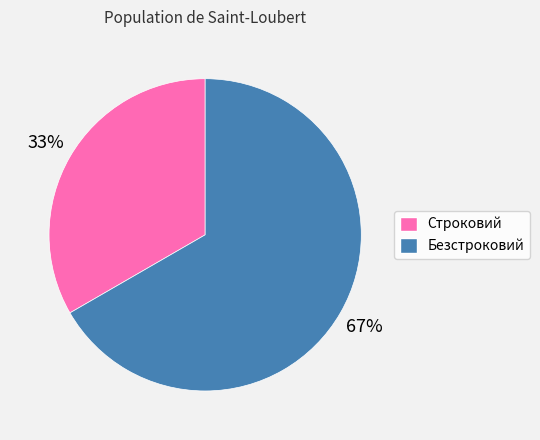

Is it true that Строковий is 33% of the pie?

True